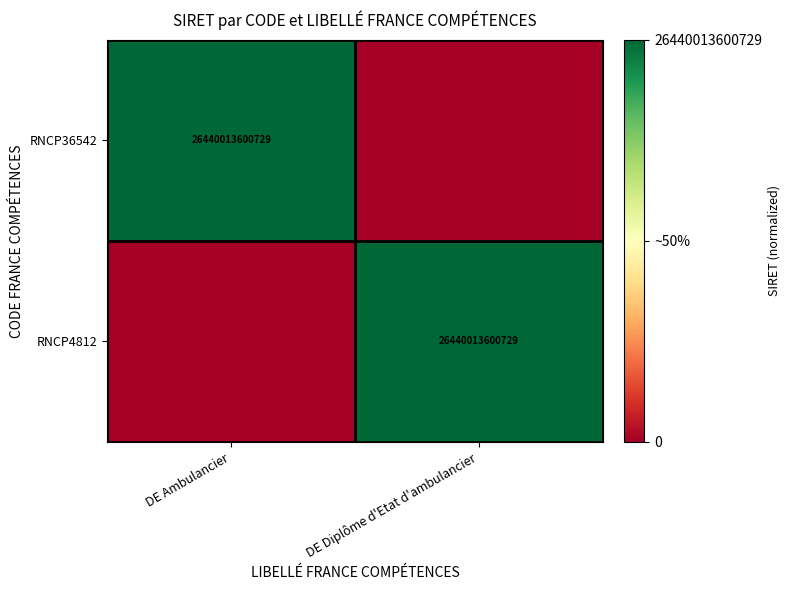

True or false: RNCP4812 has a value of 26440013600729 at DE Diplôme d'Etat d'ambulancier.

True